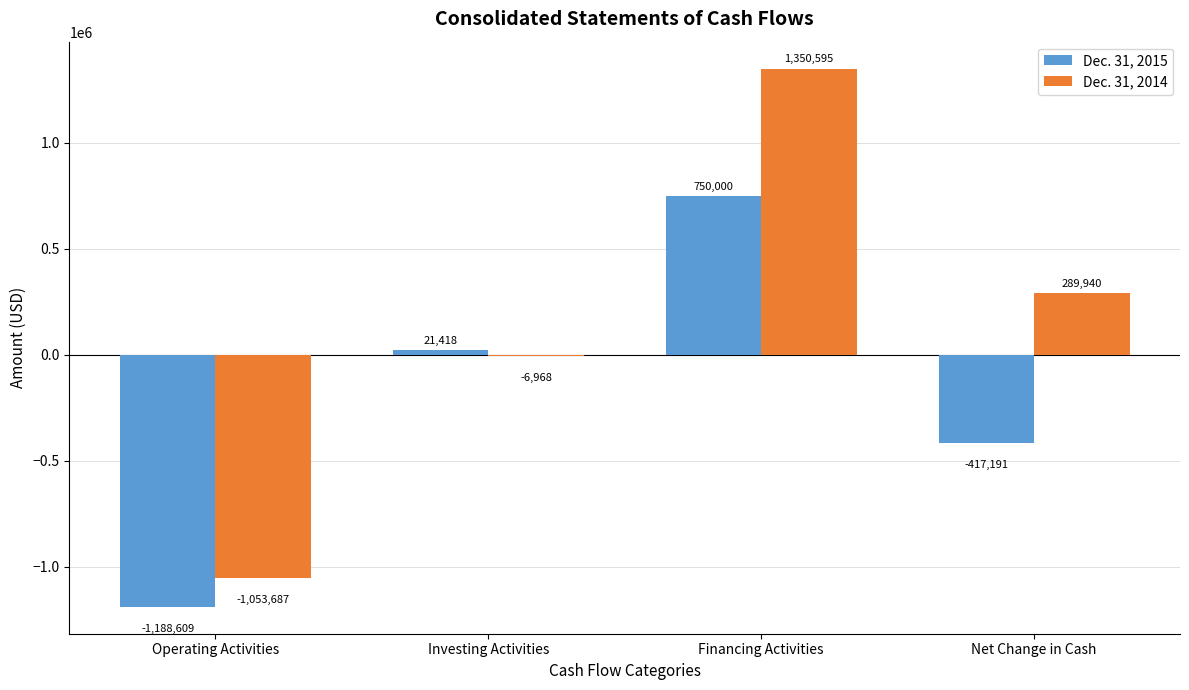

The Dec. 31, 2015 series shows 21418 at Investing Activities. True or false?

True